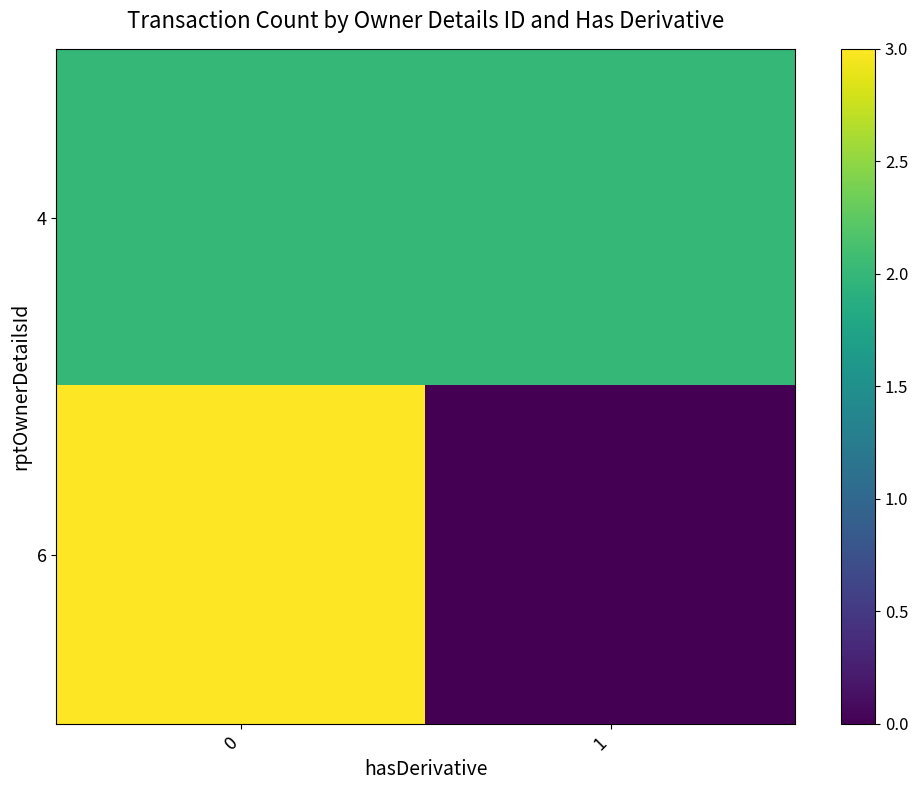

Which category has the lowest value across all series?

1